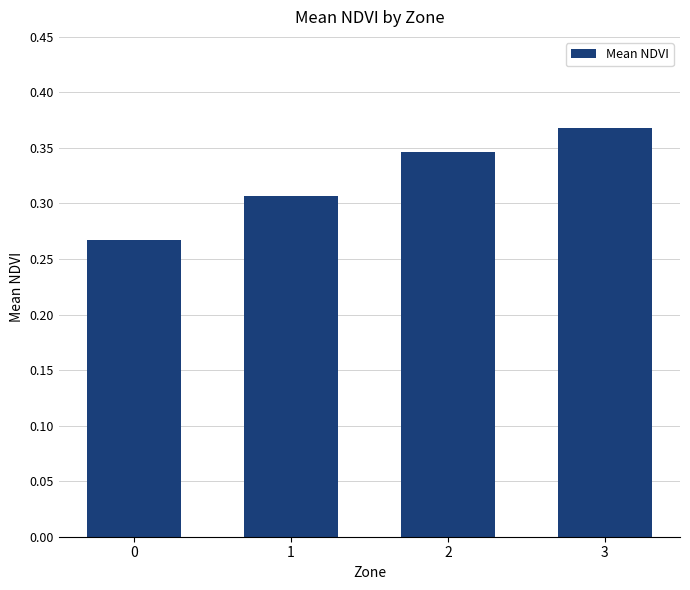

Which label corresponds to the largest value in the chart?

3